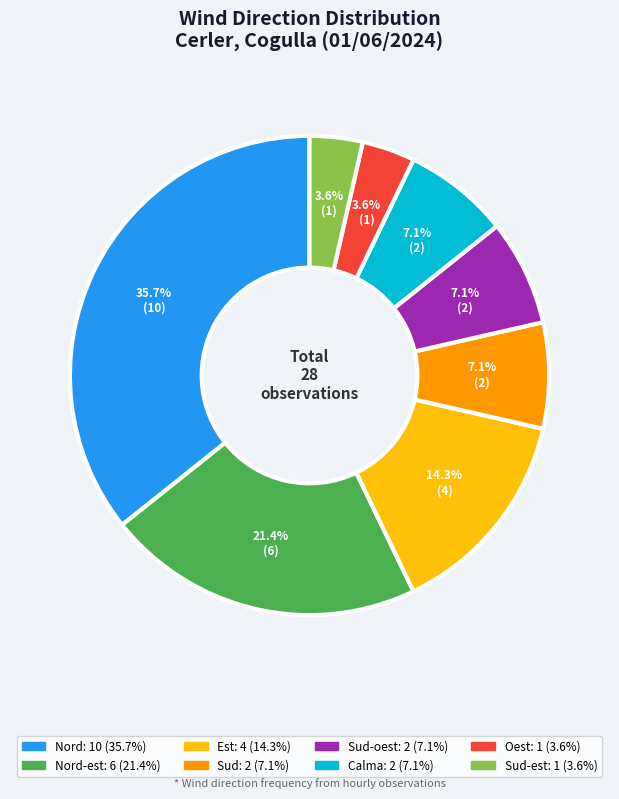

Is there any slice that represents more than half of the pie?

No